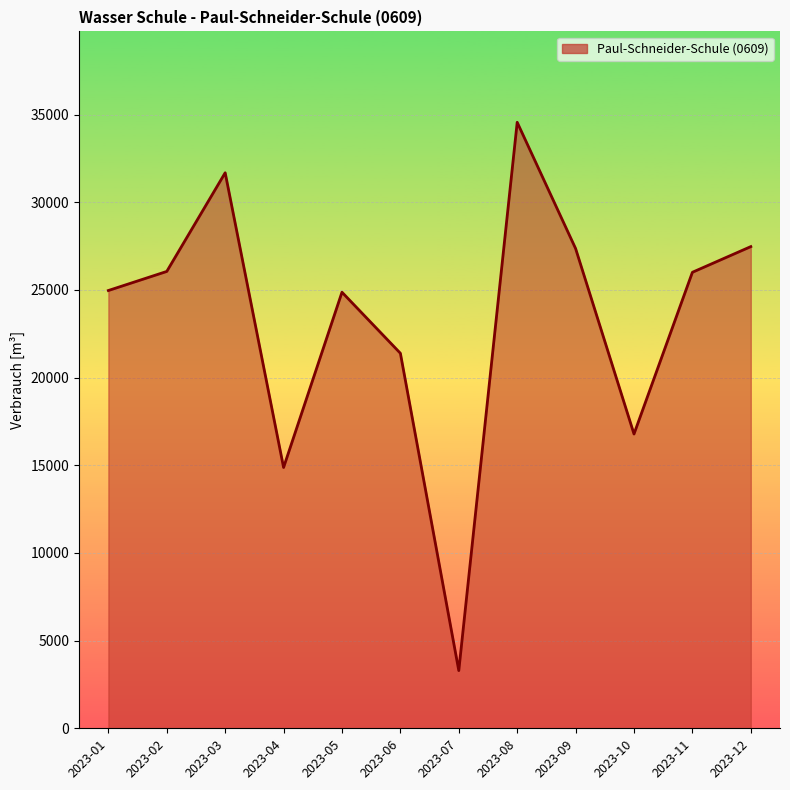

Rank the categories by value from lowest to highest.

2023-07, 2023-04, 2023-10, 2023-06, 2023-05, 2023-01, 2023-11, 2023-02, 2023-09, 2023-12, 2023-03, 2023-08